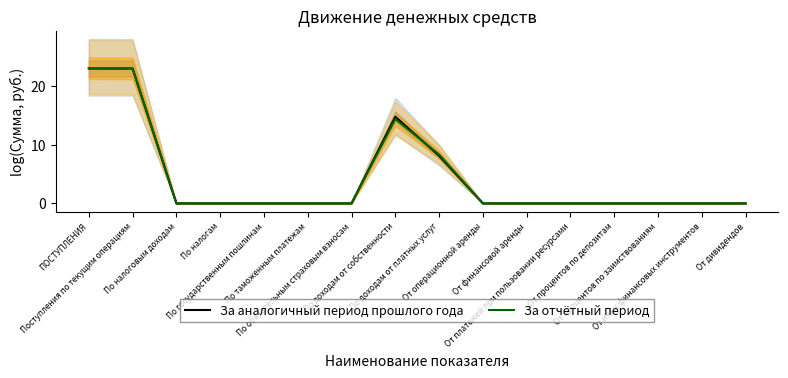

What is the label of the 14th point from the left?

От процентов по заимствованиям